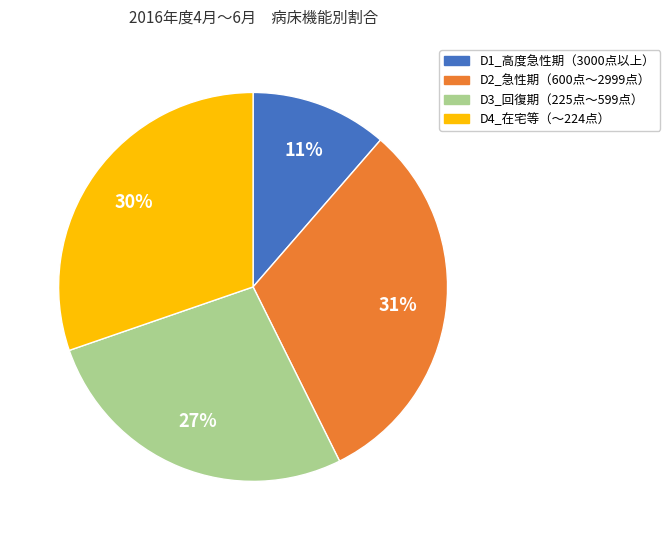

Count the number of slices in the pie.

4